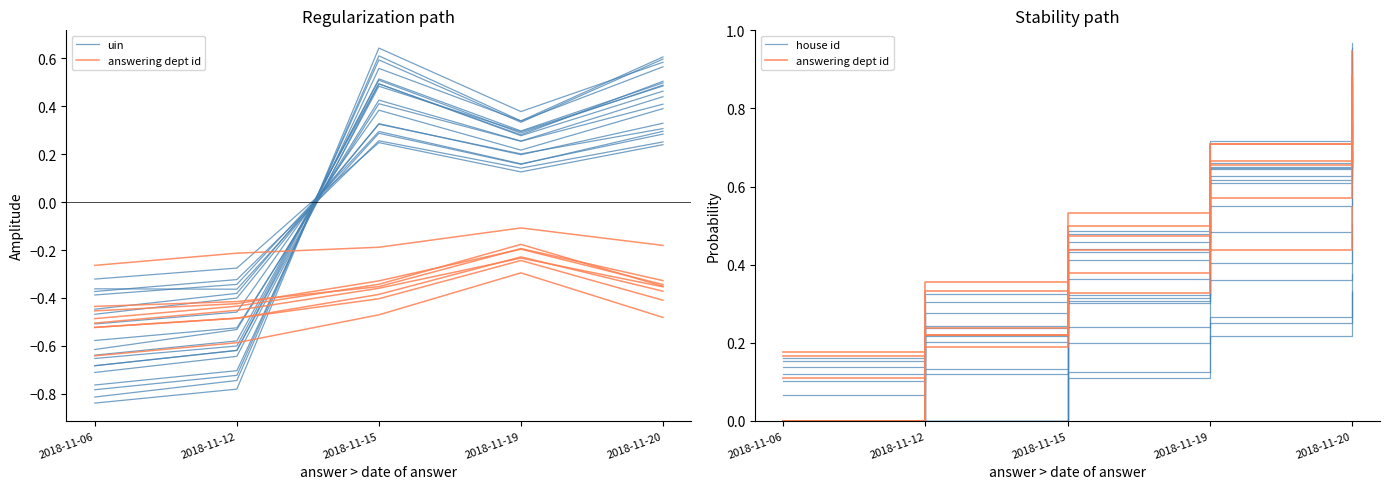

What is the difference between the second highest and minimum values in the house id series?

0.5